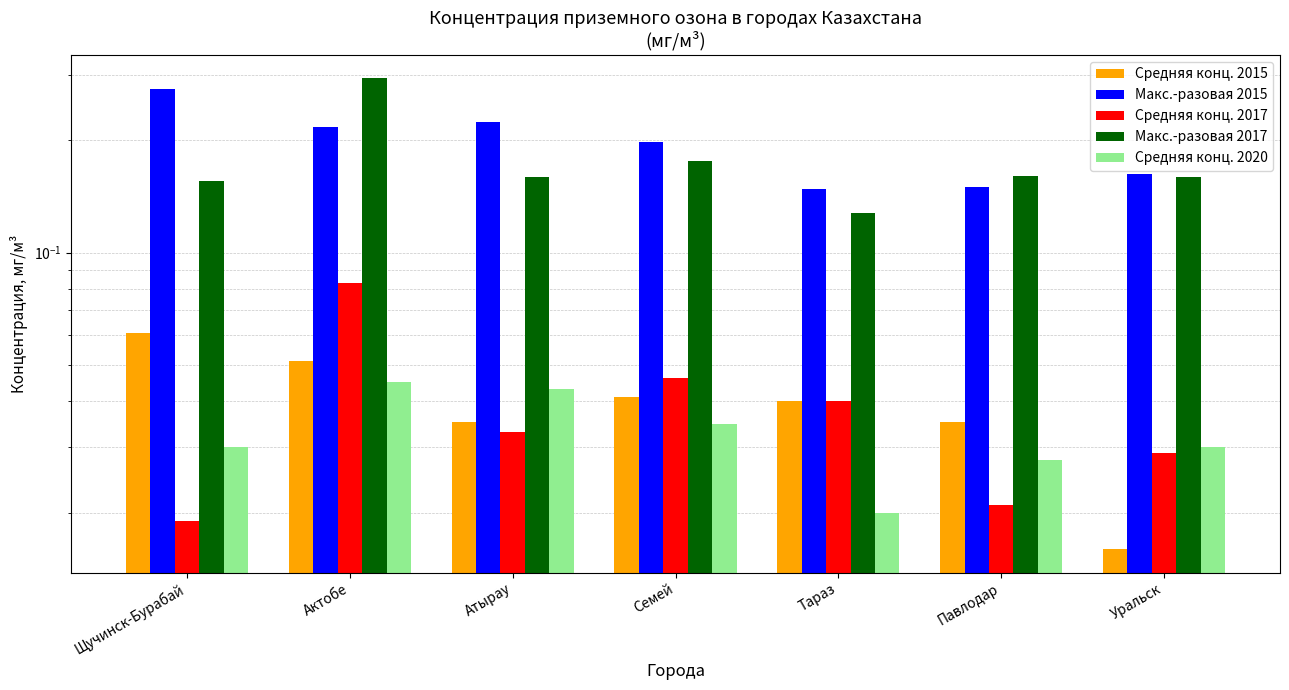

What is the label of the 7th bar from the right?

Щучинск-Бурабай